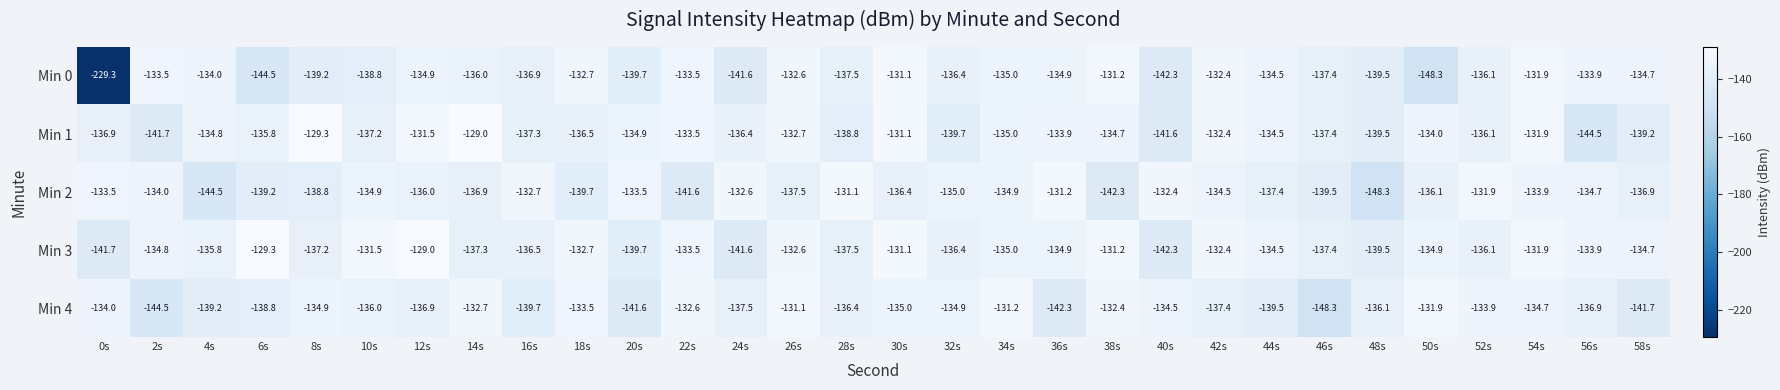

Between 26s and 48s, which series saw the biggest shift?

Min 2